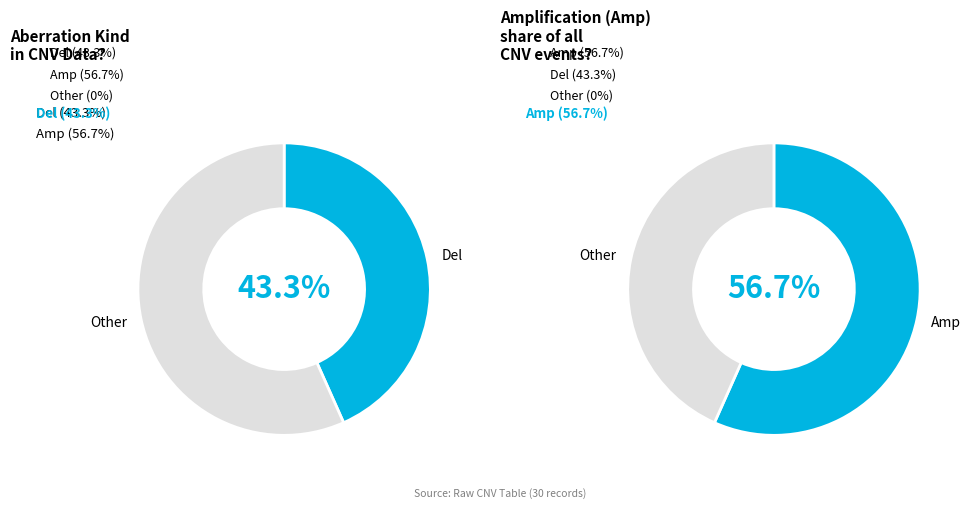

Is Amp the majority of the pie?

Yes